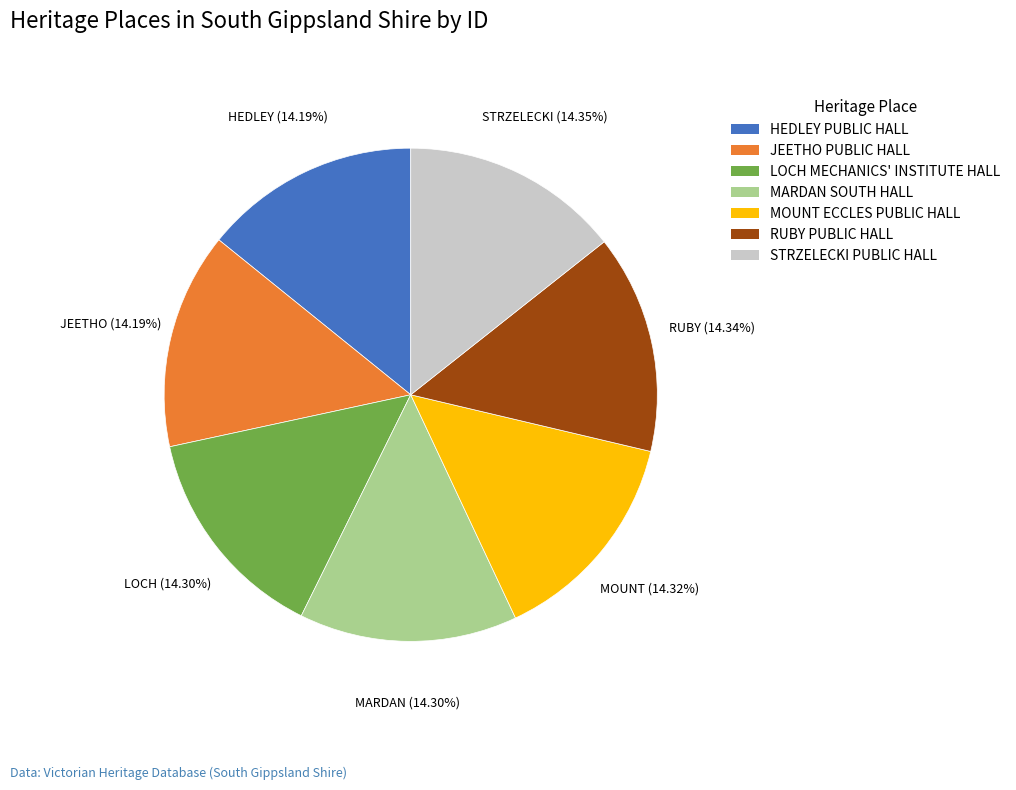

What is the ratio of the value at RUBY PUBLIC HALL to the value at STRZELECKI PUBLIC HALL?

1.0